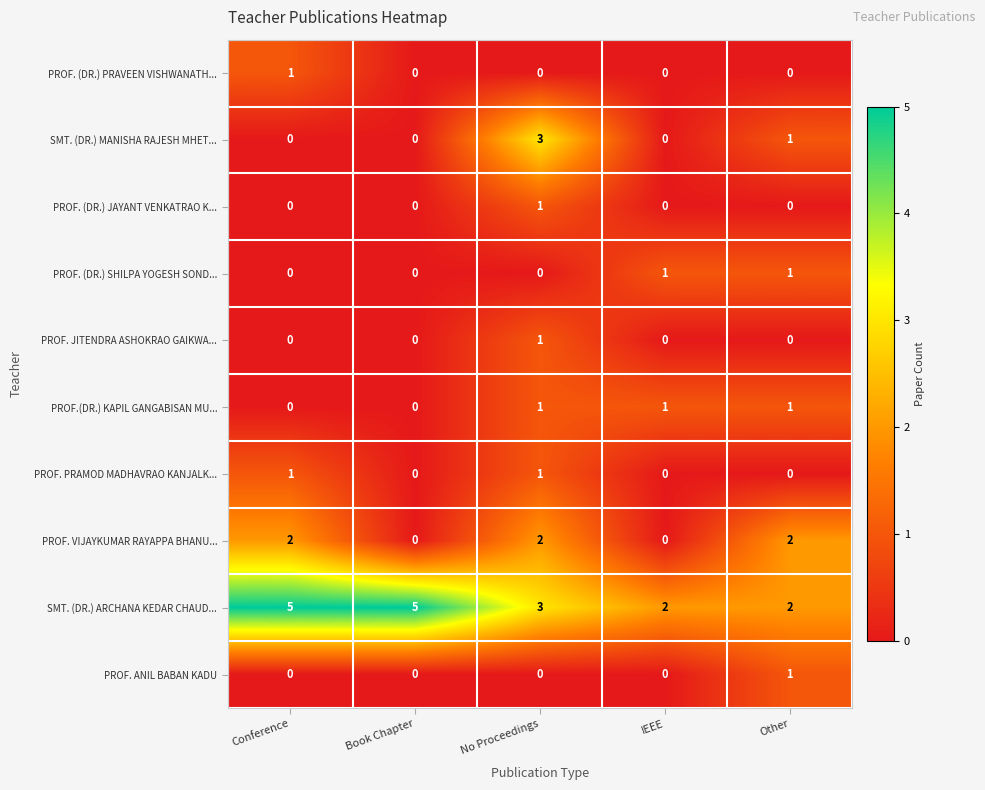

What is the spread (max minus min) of values at Conference?

5